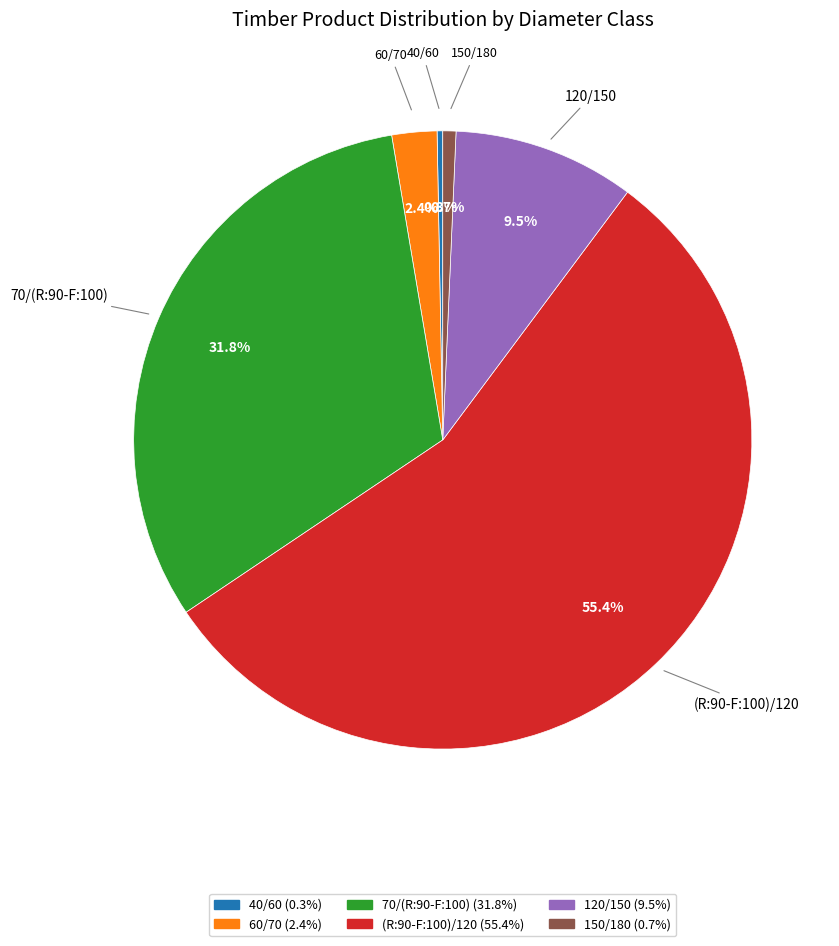

True or false: 60/70 accounts for 2% of the total.

True